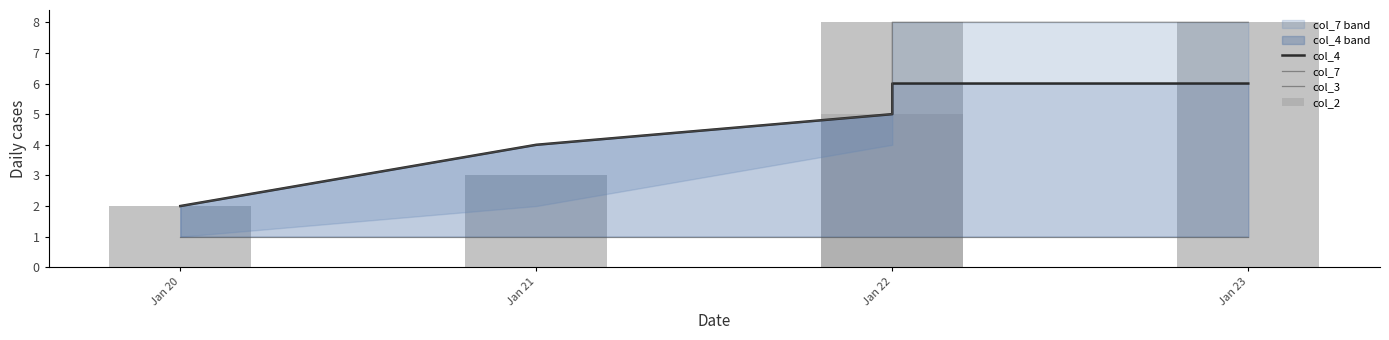

Rank the categories by col_3 value from highest to lowest.

Jan 20, Jan 21, Jan 22, Jan 22, Jan 23